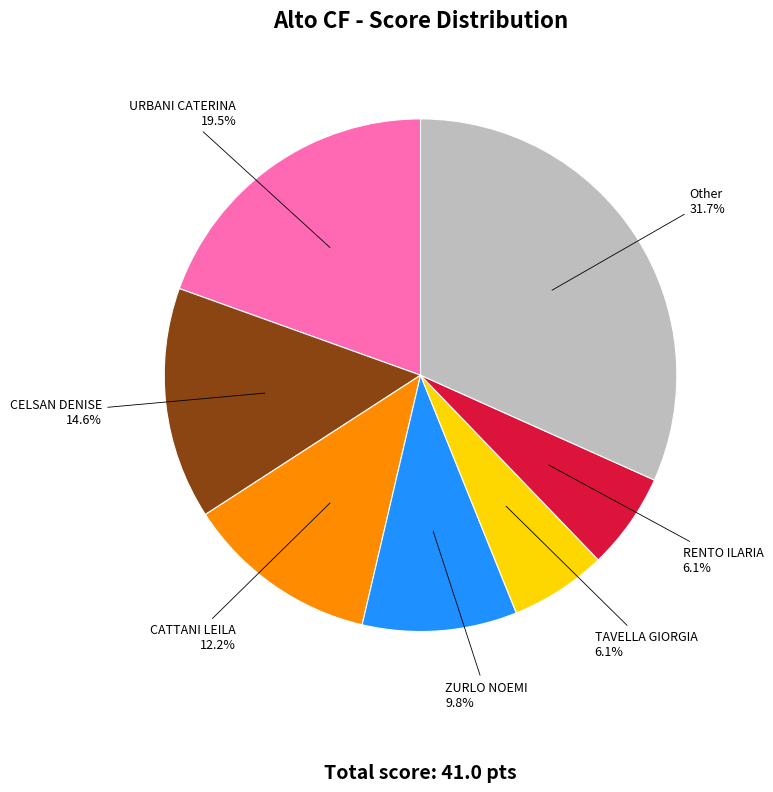

Combined, what portion of the pie is URBANI CATERINA and CATTANI LEILA?

31.7%